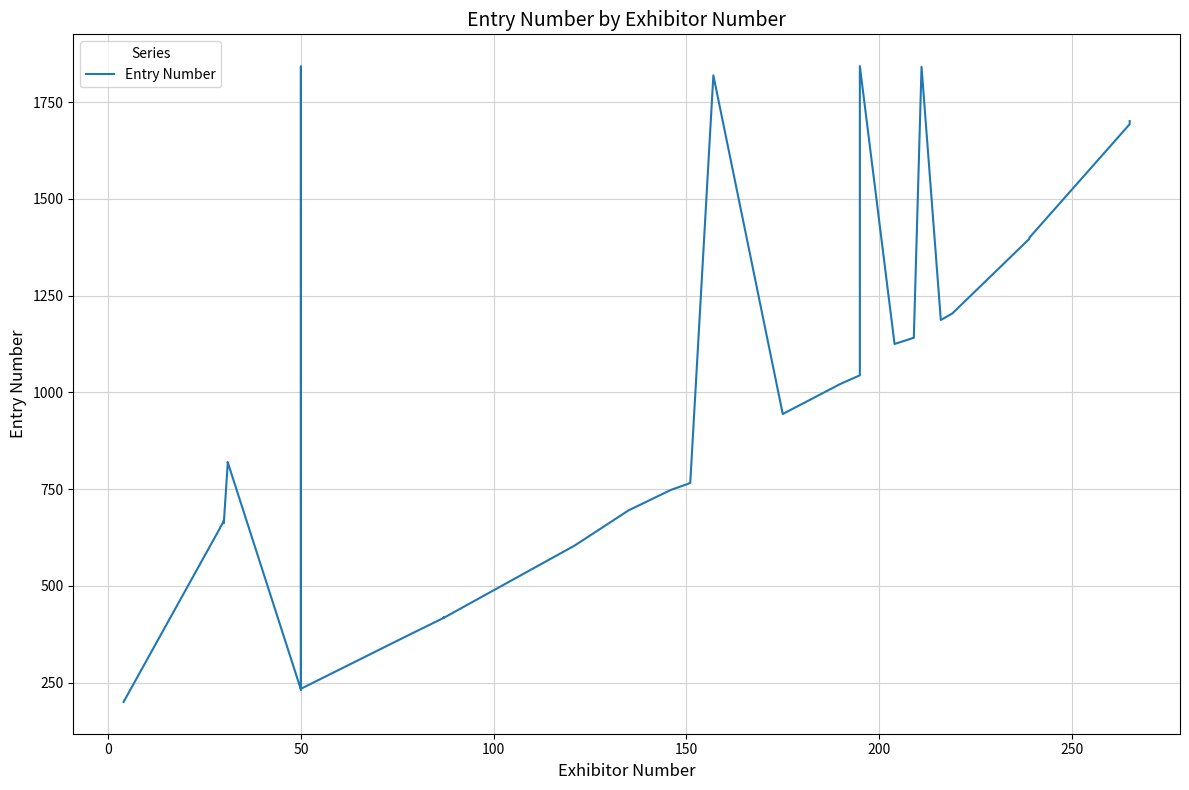

What is the label of the 27th point from the right?

50